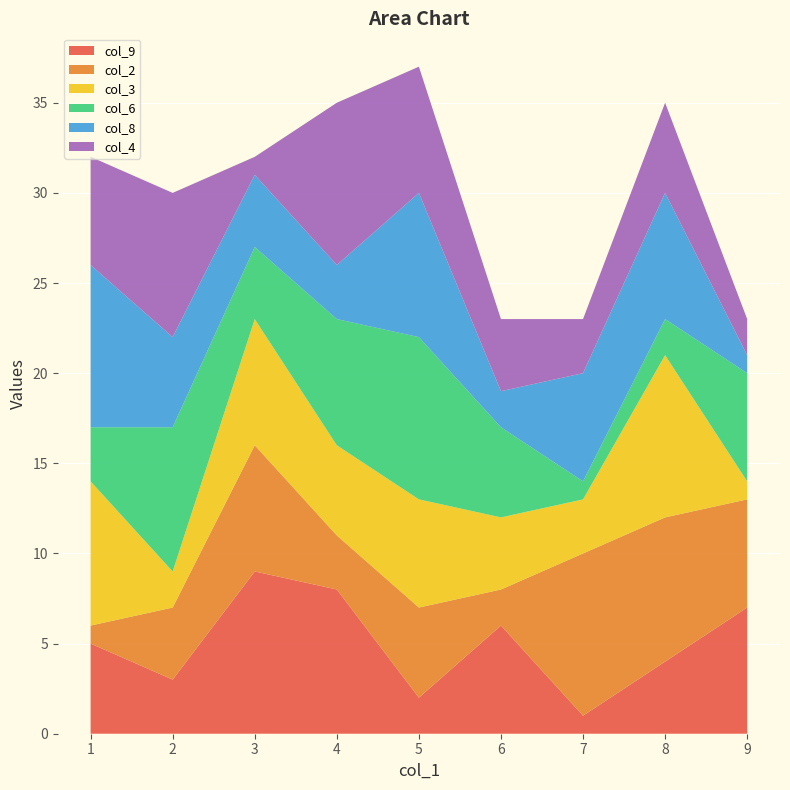

List the labels in order of col_9 value, smallest first.

7, 5, 2, 8, 1, 6, 9, 4, 3